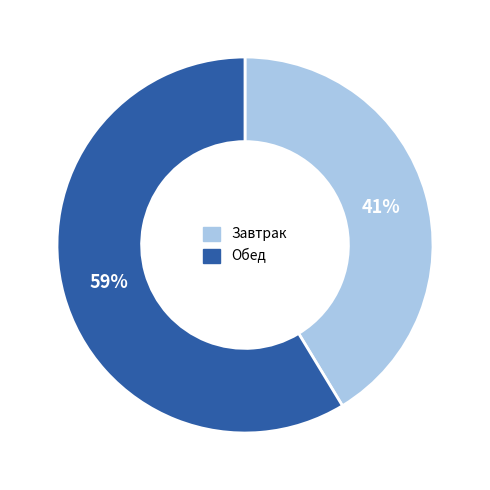

To the nearest percent, what is the average slice percentage?

50%